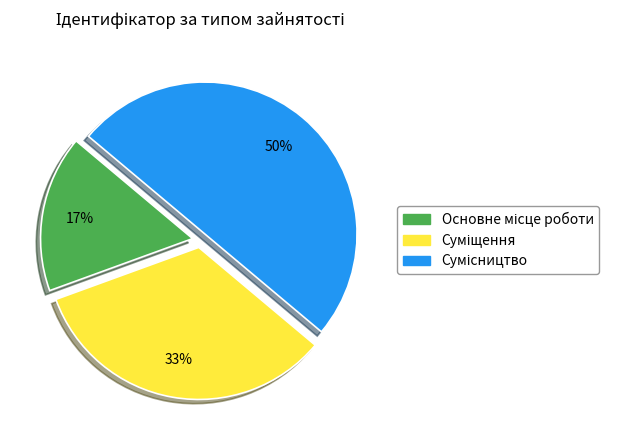

To the nearest percent, what is the difference between the largest and smallest slice percentages?

33%